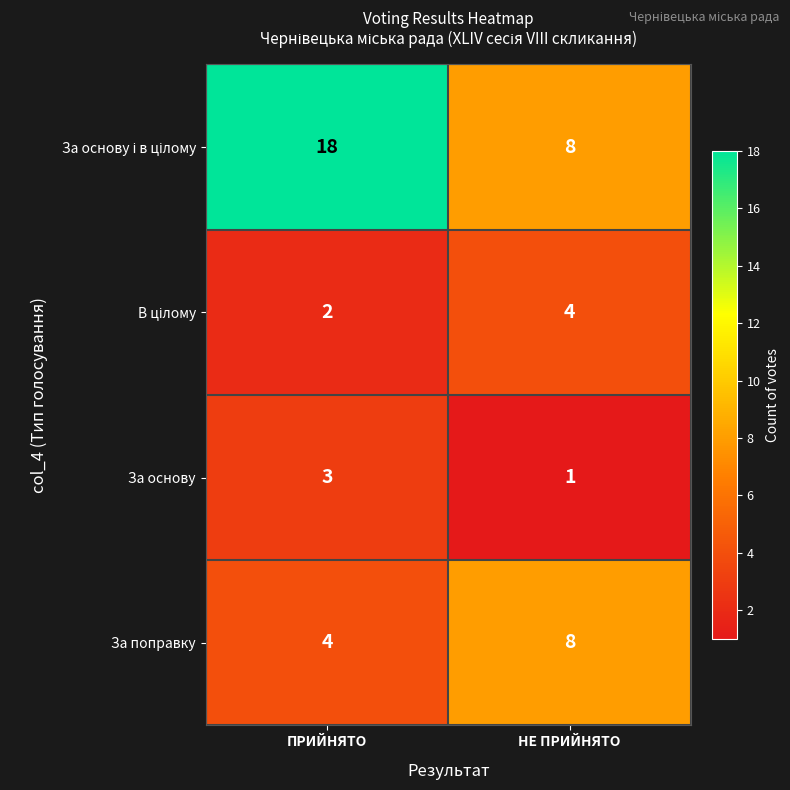

The За поправку series shows 11 at НЕ ПРИЙНЯТО. True or false?

False